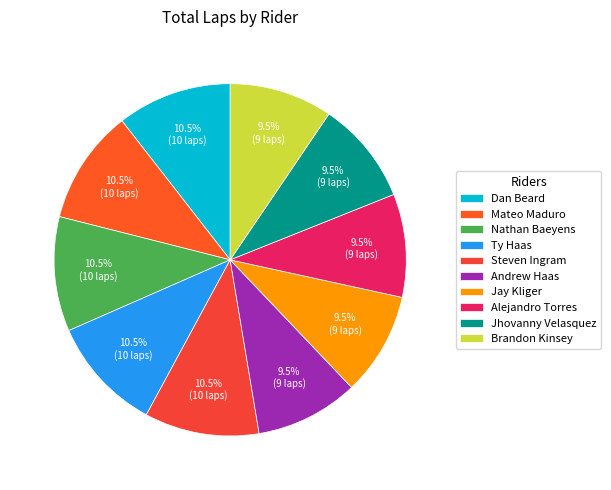

How many segments does this pie chart have?

10